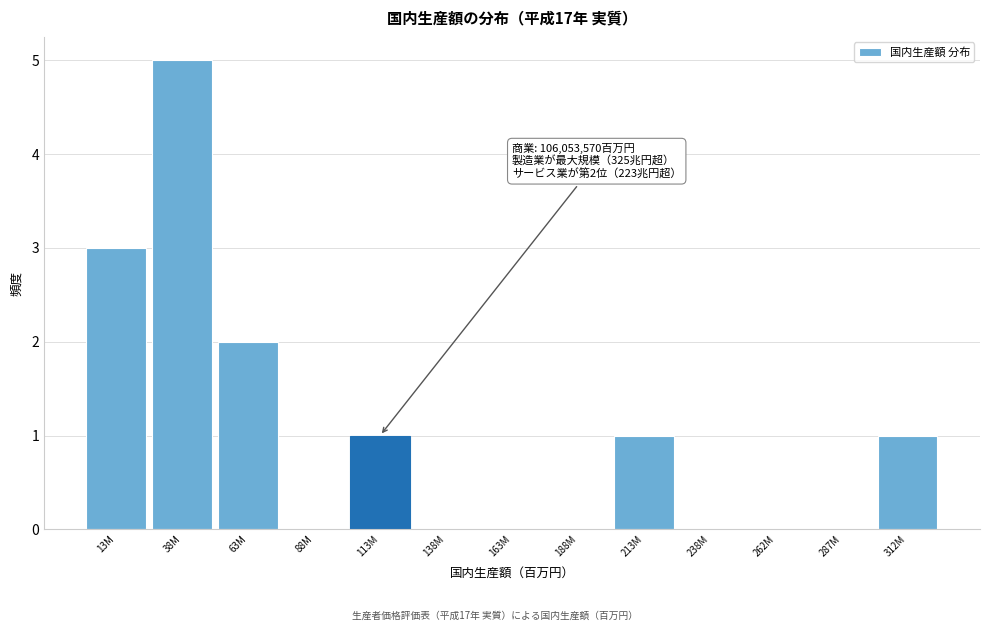

Reading right to left, extract all data points from this chart.

312M=1	287M=0	262M=0	238M=0	213M=1	188M=0	163M=0	138M=0	113M=1	88M=0	63M=2	38M=5	13M=3